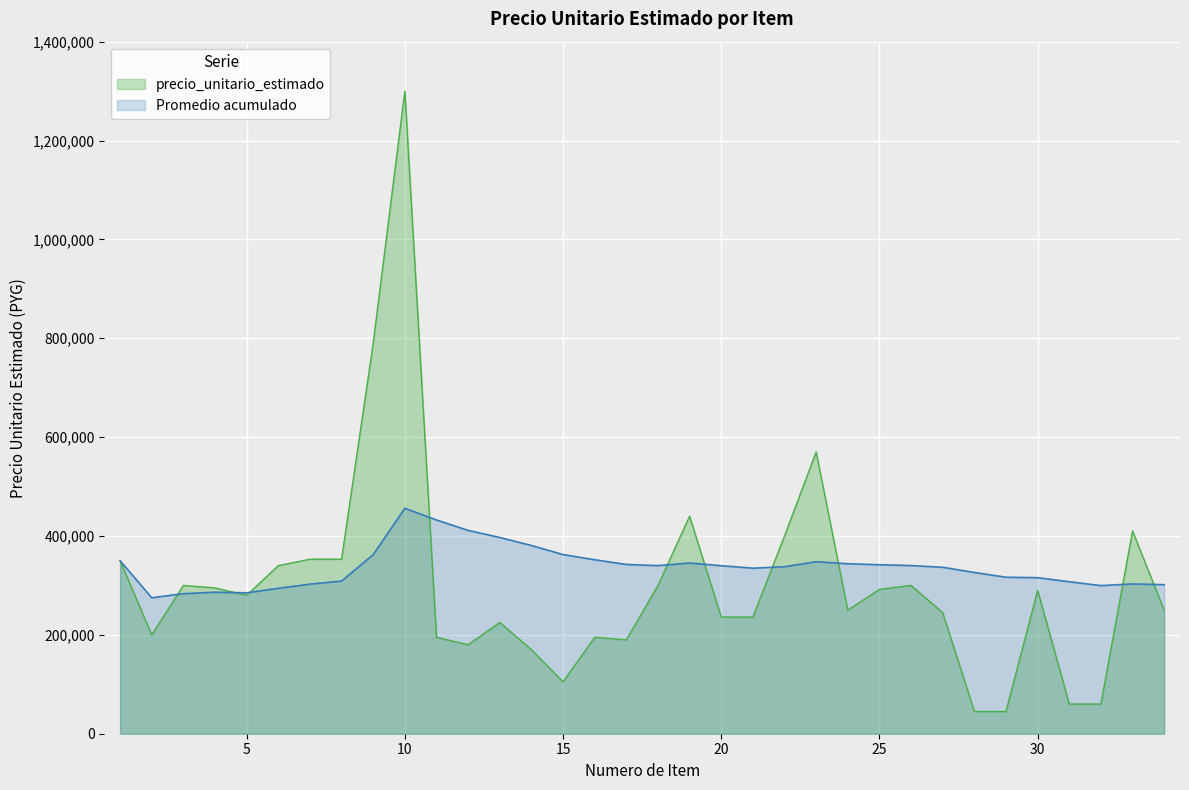

What is the minimum value shown in the chart?

45000